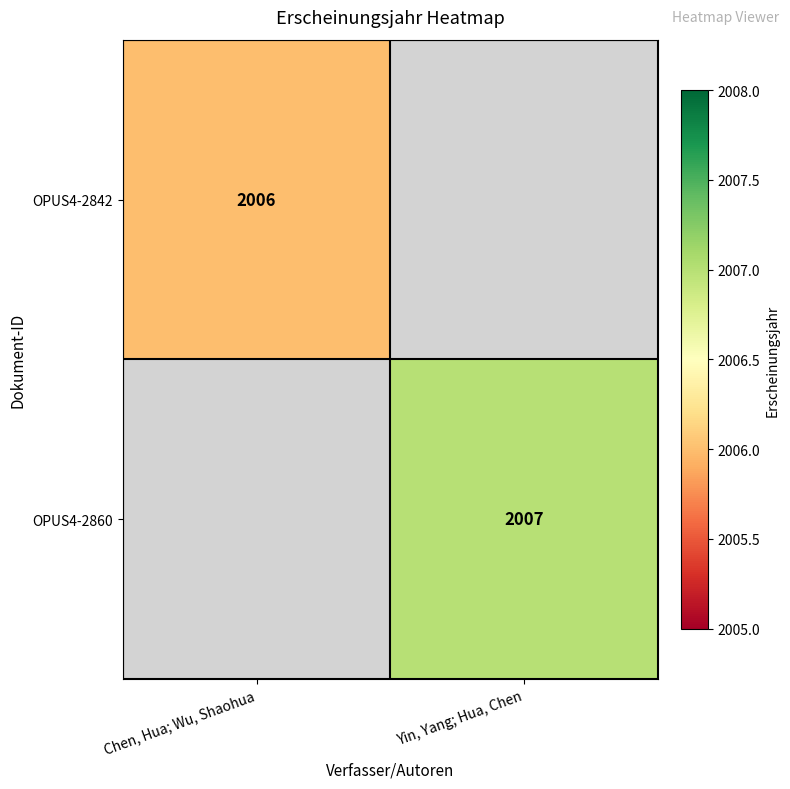

Is the value of OPUS4-2860 at Yin, Yang; Hua, Chen greater than the value of OPUS4-2842 at Chen, Hua; Wu, Shaohua?

Yes